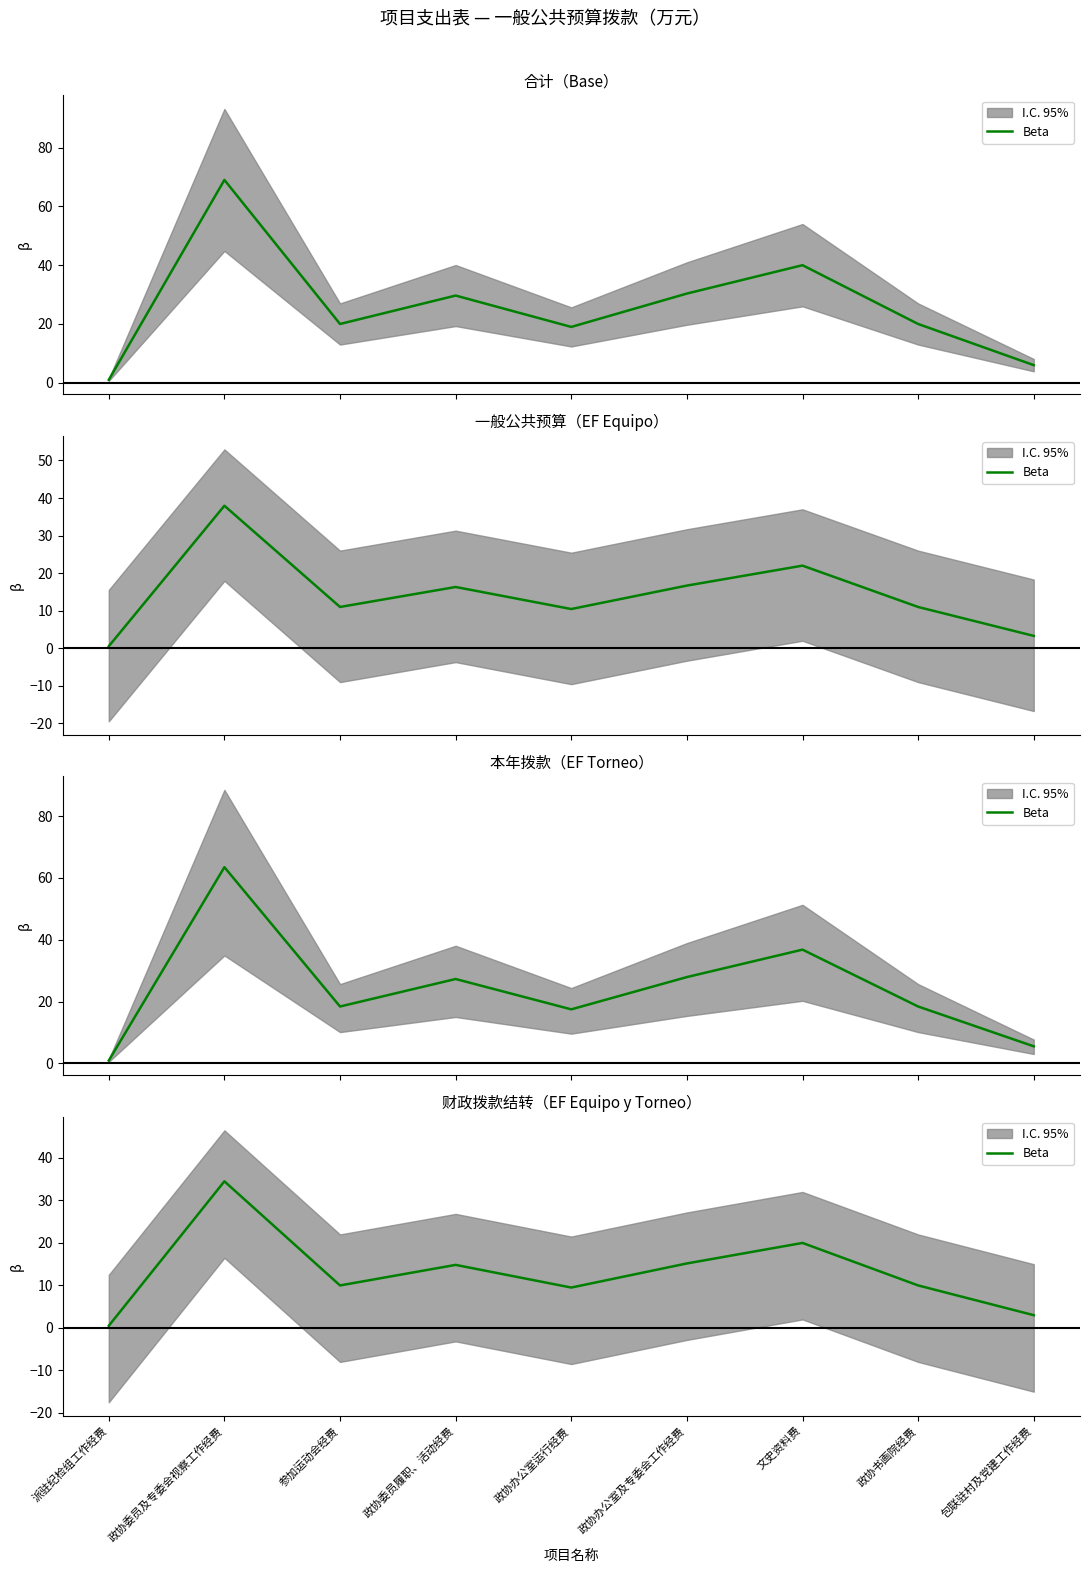

Approximately how many times larger is the value at 派驻纪检组工作经费 compared to 政协书画院经费?

0.1